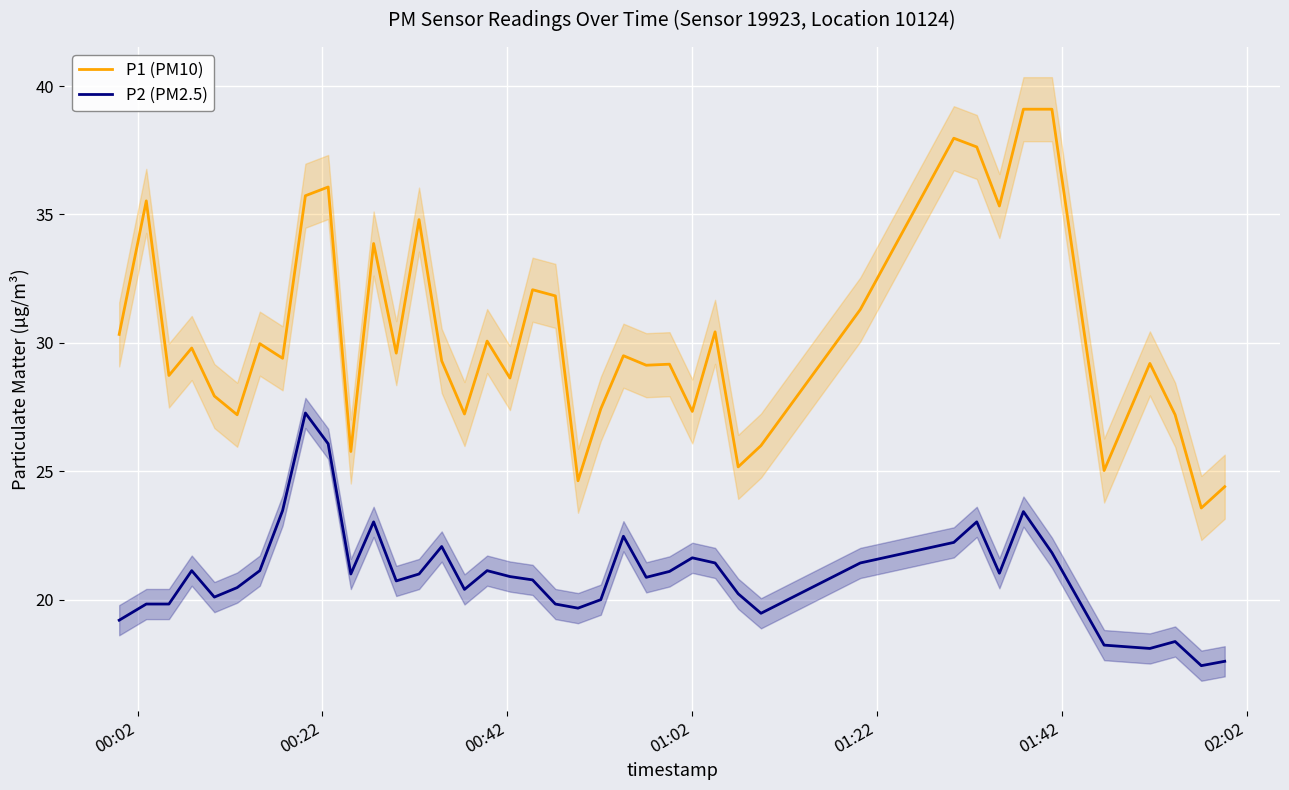

How many lines are shown in the chart?

2